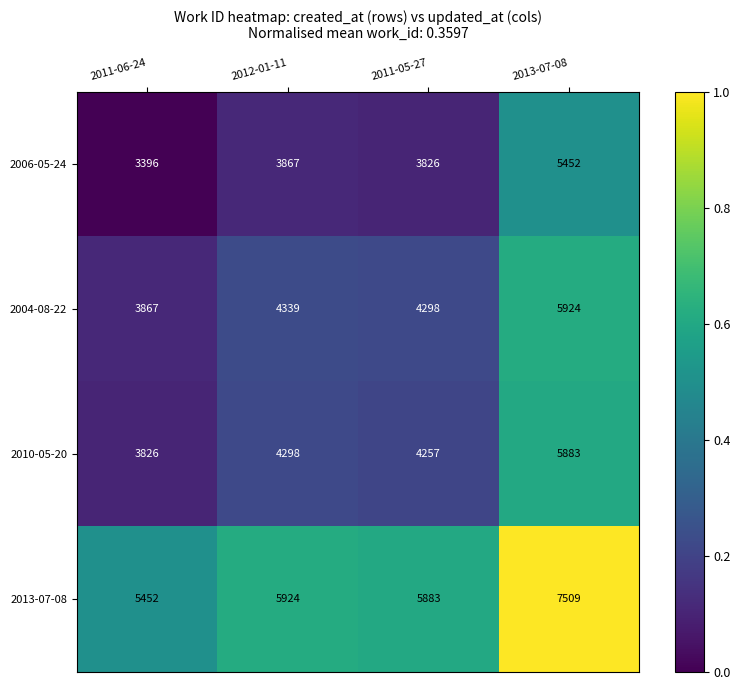

How many series are shown in this chart?

4